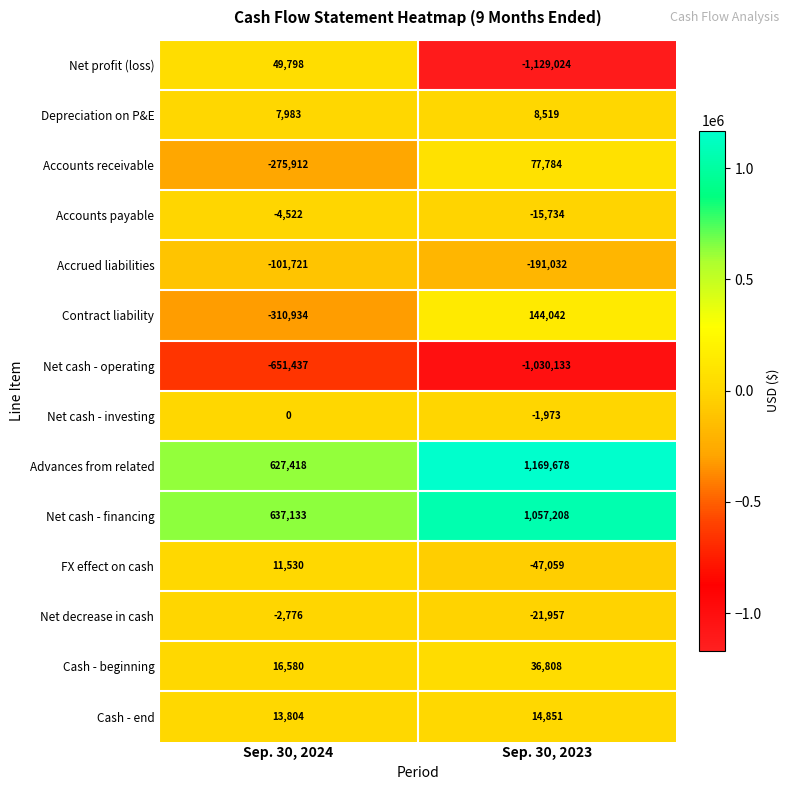

Reading right to left, extract all data points from this chart.

Net profit (loss): -1129024	49798
Depreciation on P&E: 8519	7983
Accounts receivable: 77784	-275912
Accounts payable: -15734	-4522
Accrued liabilities: -191032	-101721
Contract liability: 144042	-310934
Net cash - operating: -1030133	-651437
Net cash - investing: -1973	0
Advances from related: 1169678	627418
Net cash - financing: 1057208	637133
FX effect on cash: -47059	11530
Net decrease in cash: -21957	-2776
Cash - beginning: 36808	16580
Cash - end: 14851	13804